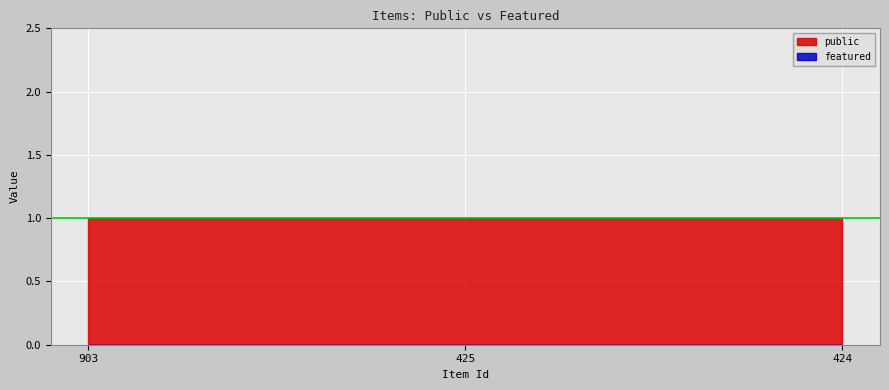

Which has a higher value, 425 or 903?

425